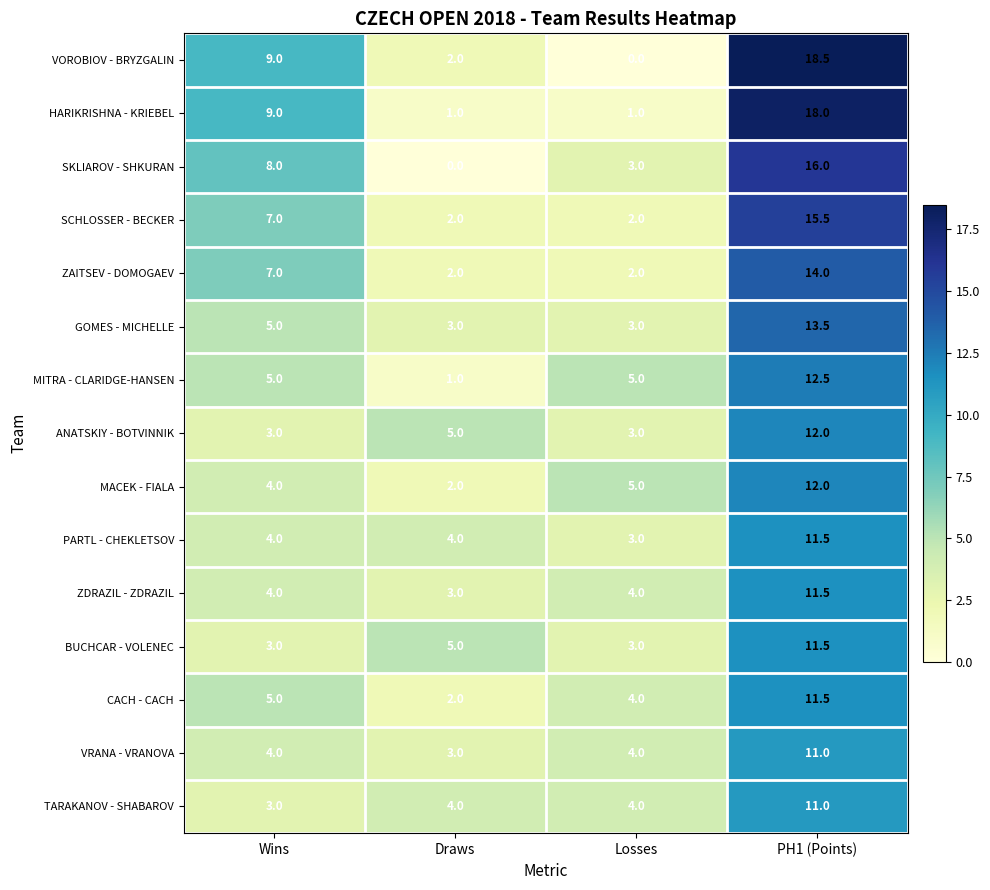

The value of MACEK - FIALA at Losses is 5.0. True or false?

True